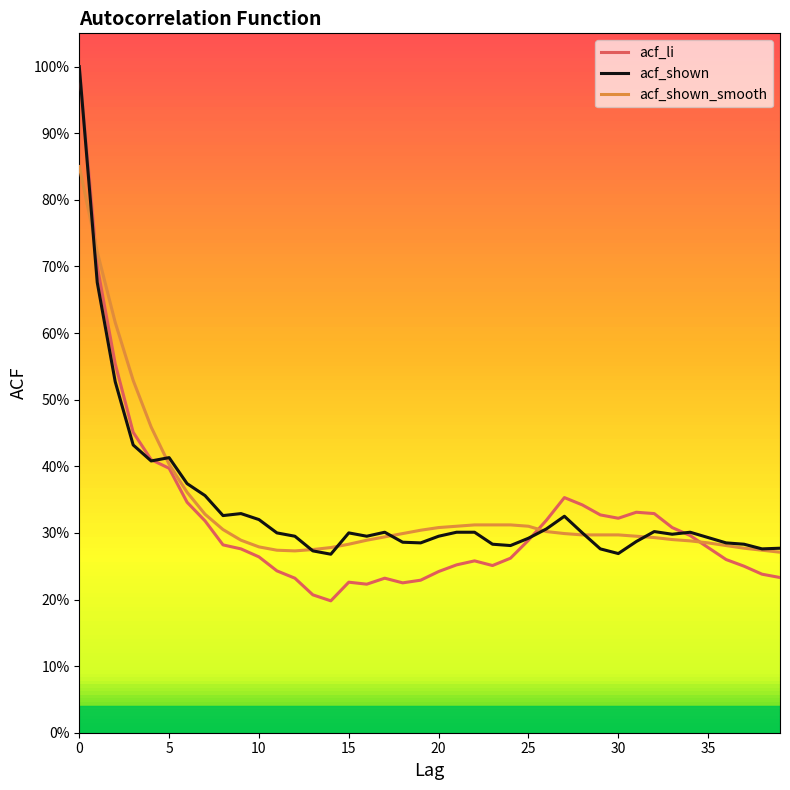

Rank the series by their maximum value, from lowest to highest.

acf_shown_smooth, acf_li, acf_shown